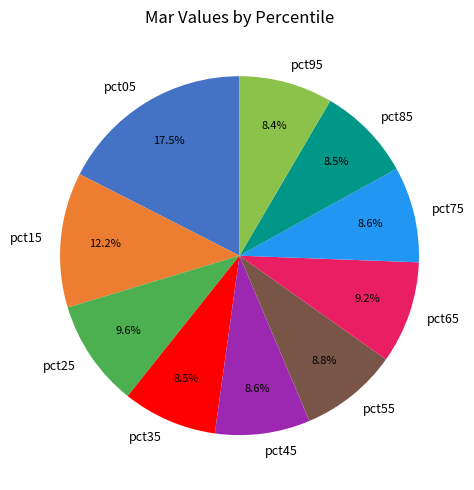

To the nearest percent, what is the combined percentage of pct15 and pct25?

22%